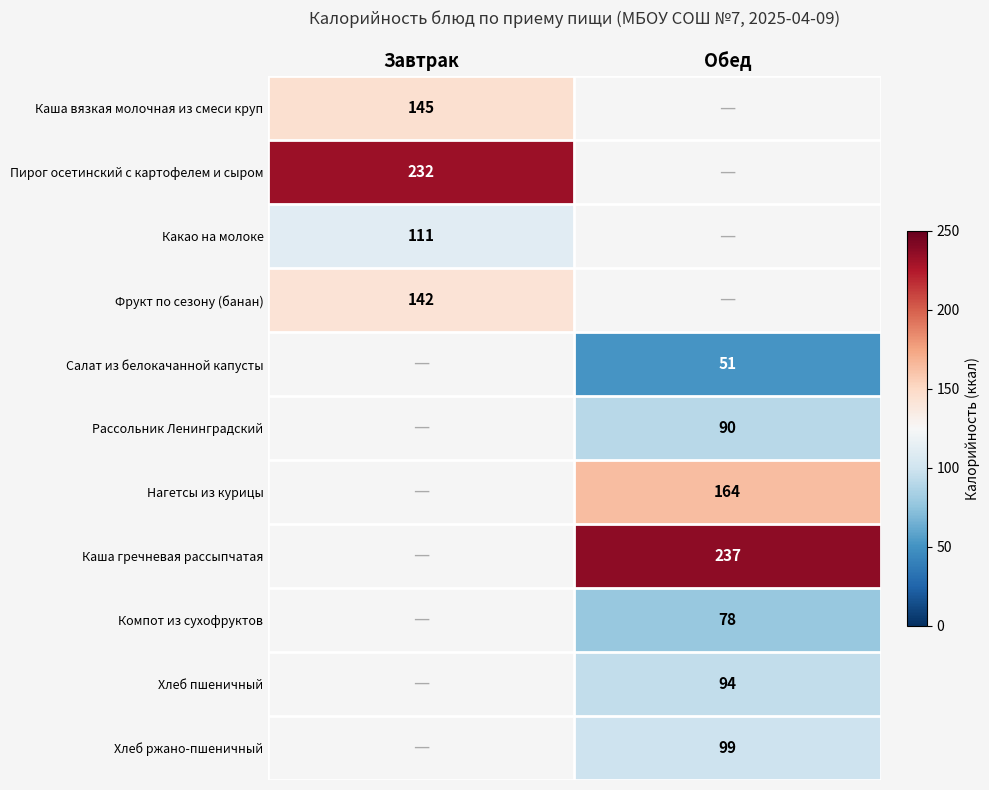

At which category does the chart reach its minimum across all series?

Обед